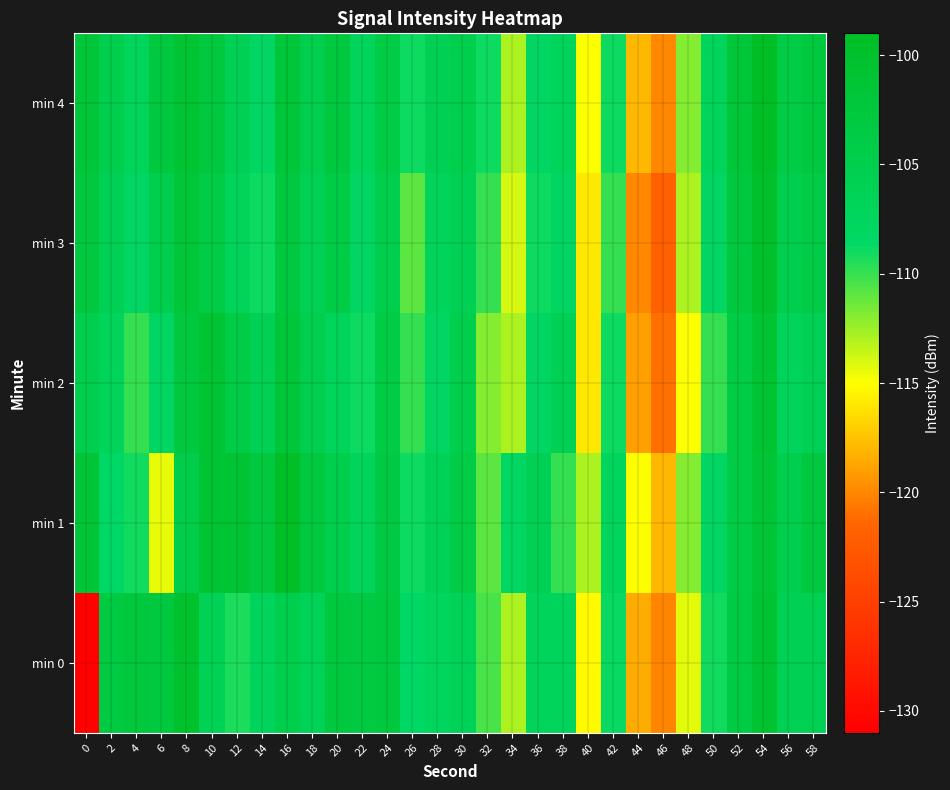

Which series has the widest spread of values?

min 0